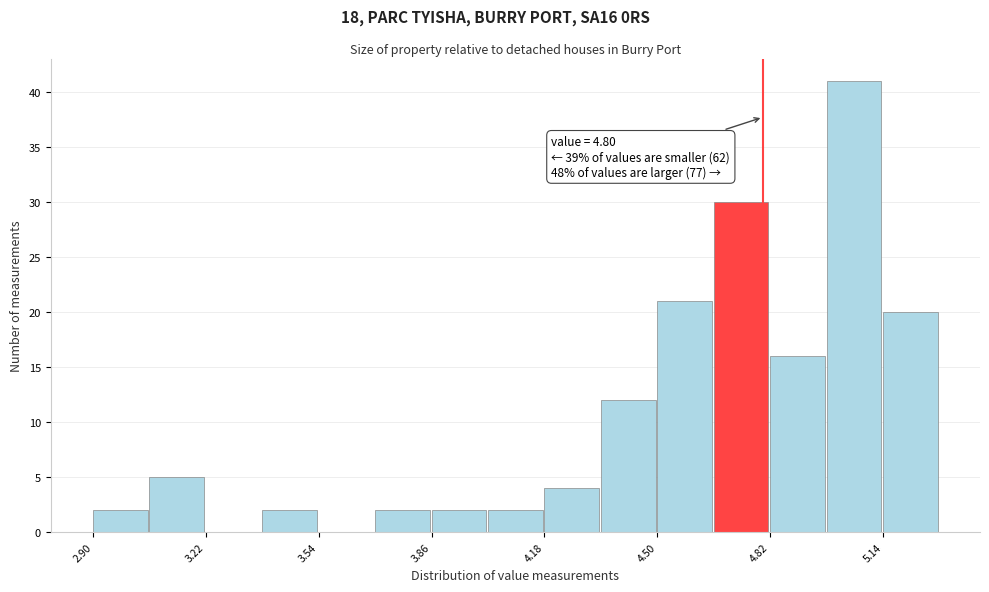

Around what value on the x-axis is the tallest bar? Give the approximate position of its centre, as read against the axis.

5.05